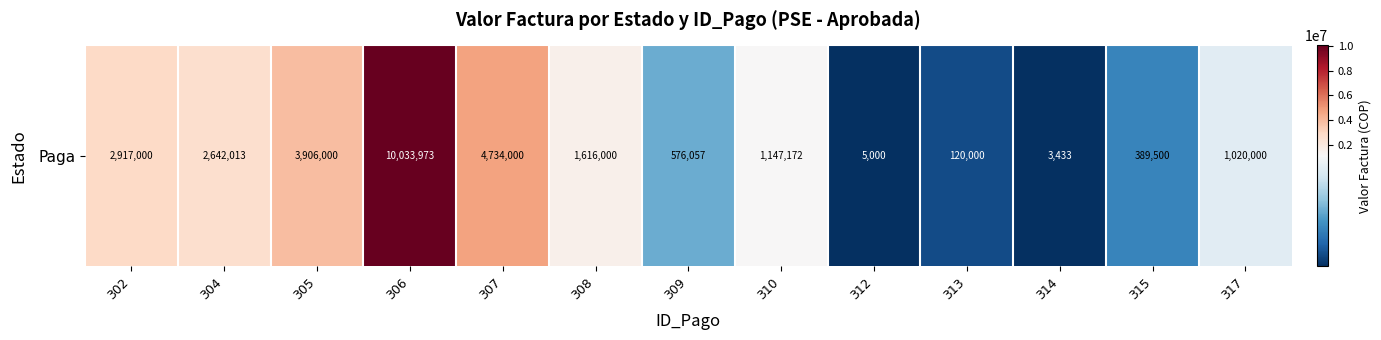

Which category has the lowest value across all series?

314